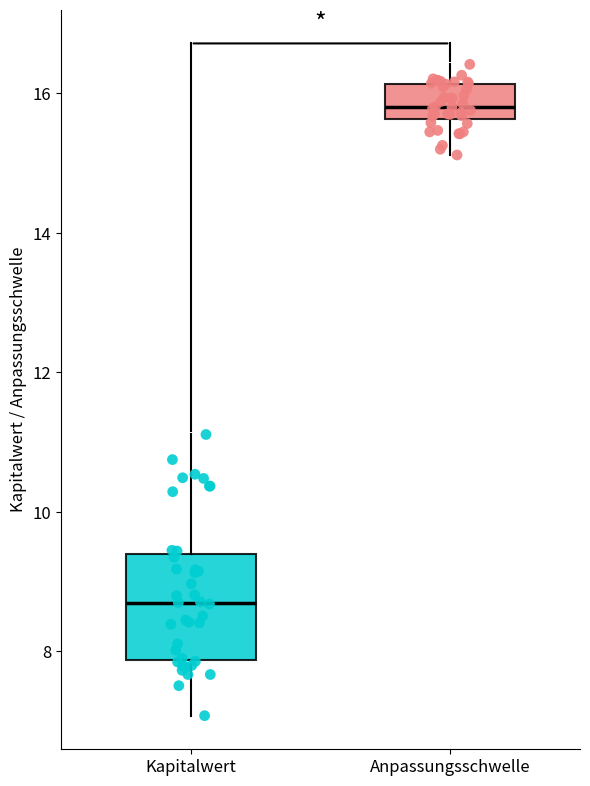

Reading left to right, read every box against the y-axis: the position of its median line, the range the box covers, and the ends of its whiskers. The values are not printed on the chart, so give them approximately, as read against the axis.

Kapitalwert: median 8.8, box 7.8 to 9.4, whiskers 7.0 to 11.2
Anpassungsschwelle: median 15.8, box 15.6 to 16.2, whiskers 15.2 to 16.4